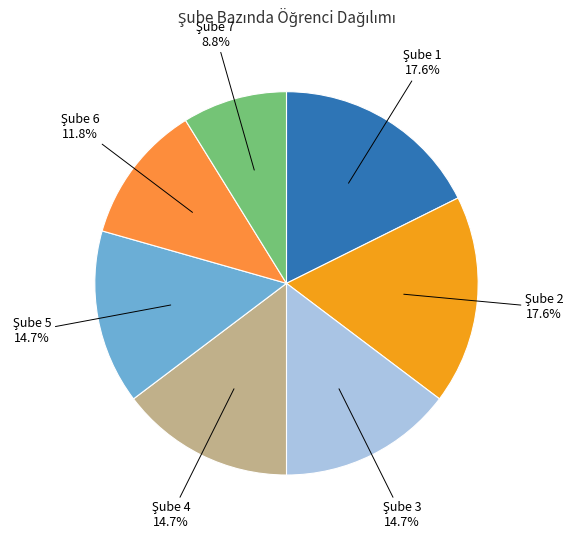

Does any single category account for the majority?

No